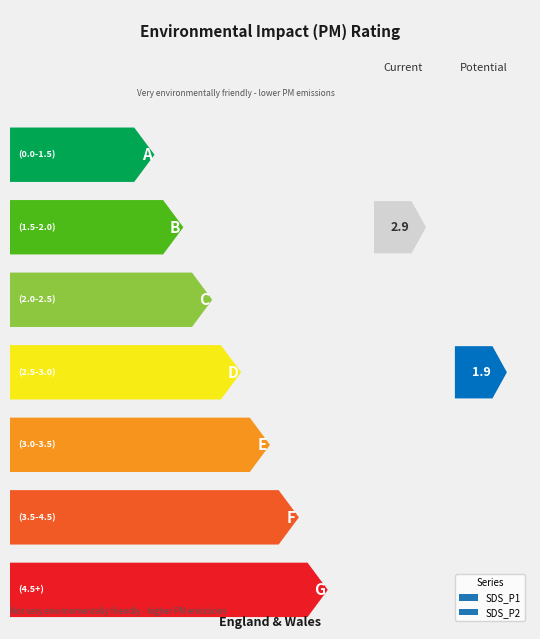

The SDS_P2 series shows 0.7 at 00:44. True or false?

False